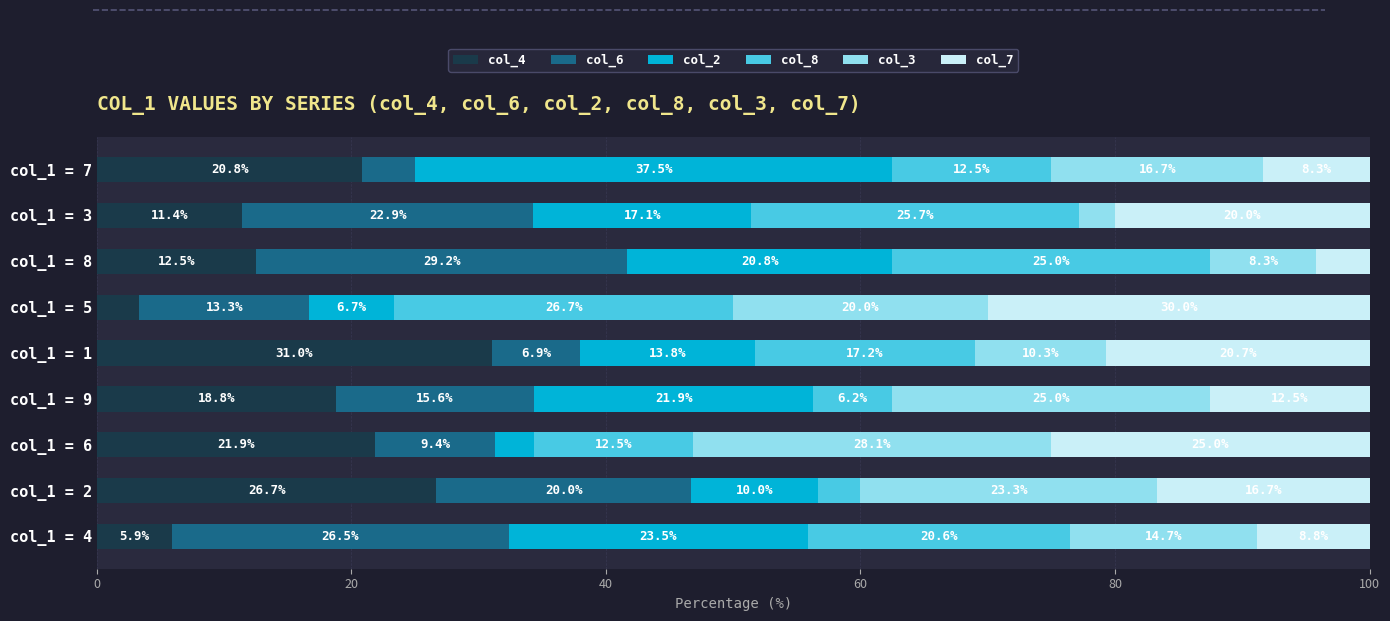

What is the total value across all series at col_1 = 6?

100.0